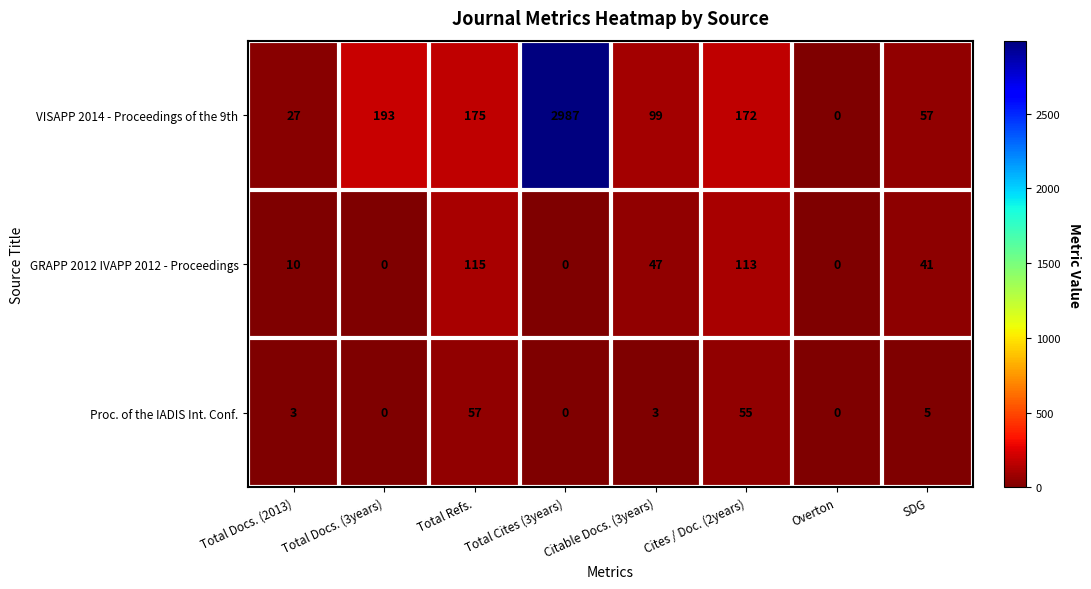

Which category has the highest value across all series?

Total Cites (3years)